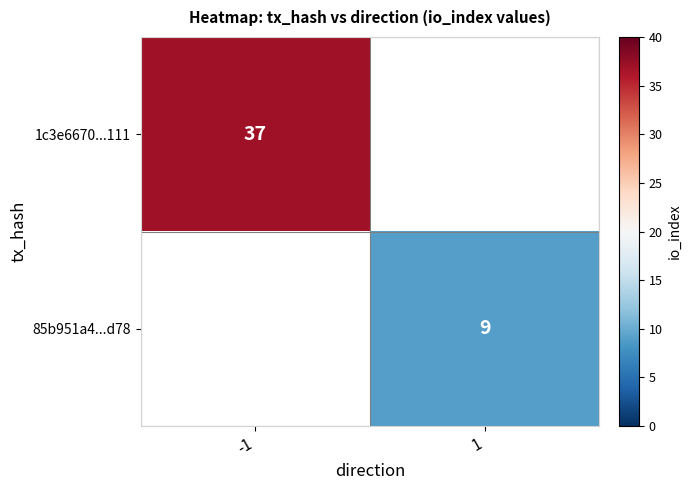

True or false: 85b951a4...d78 has a value of 9 at 1.

True